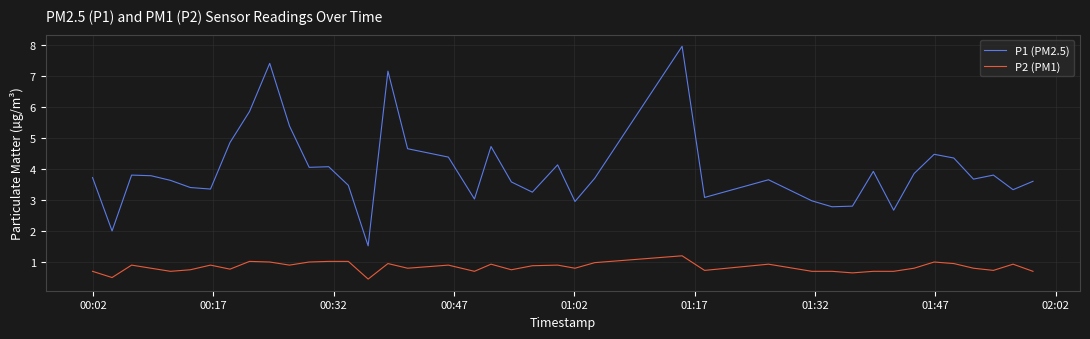

True or false: P2 (PM1) and P1 (PM2.5) intersect in this chart.

False